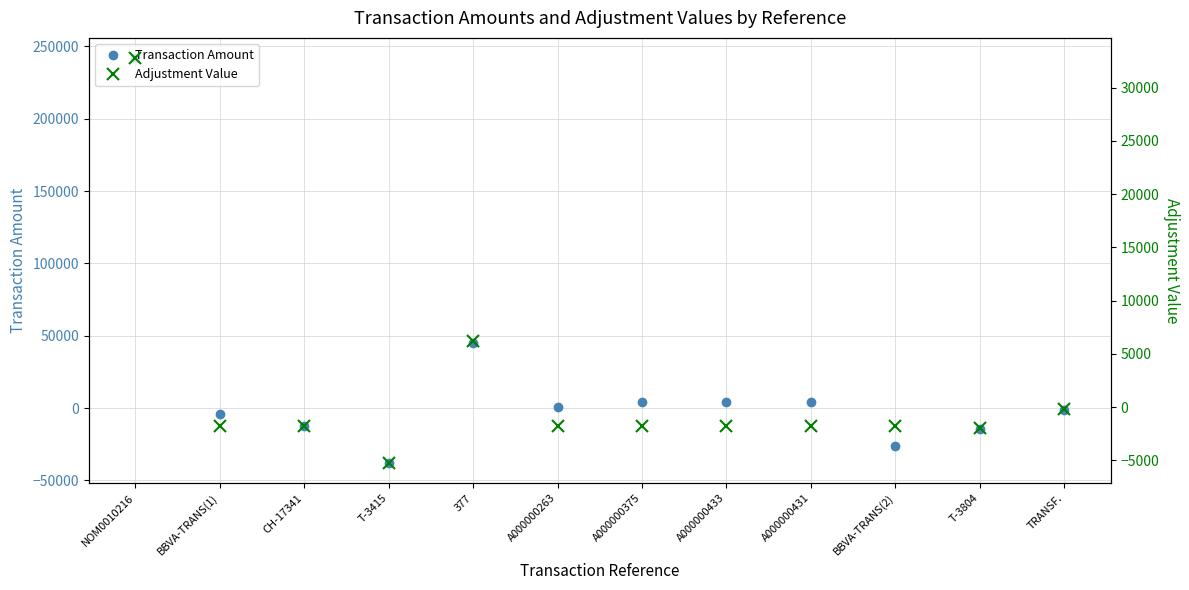

Where is Transaction Amount nearest to the value 102000?

377